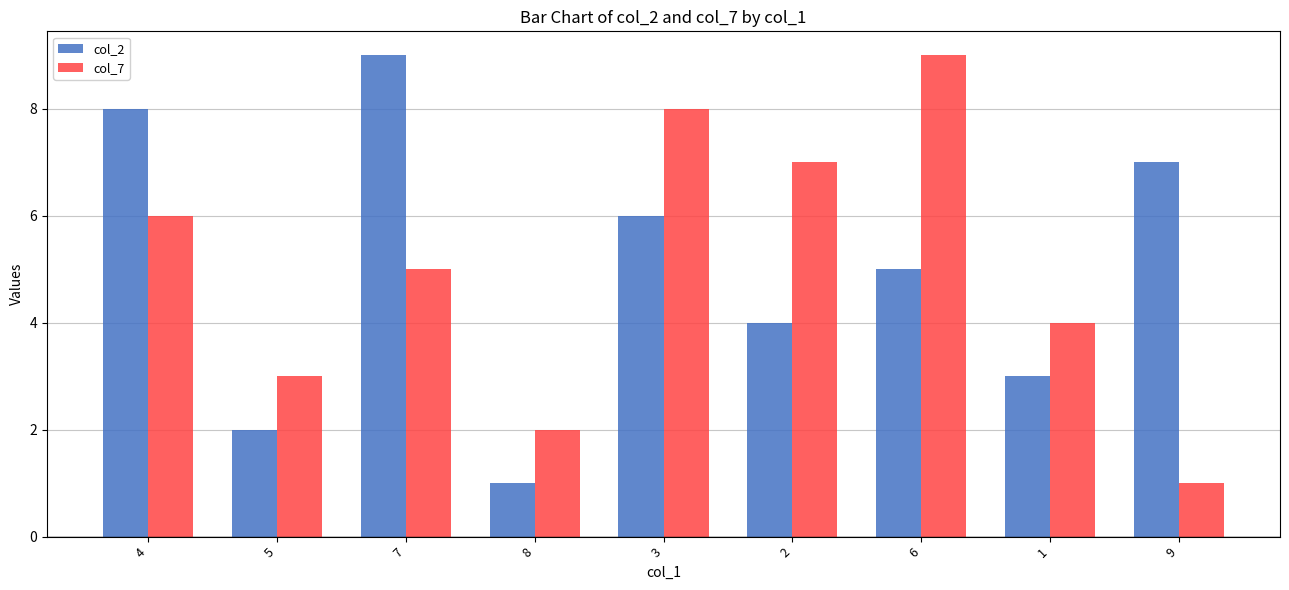

What is the label of the 1st bar from the right?

9